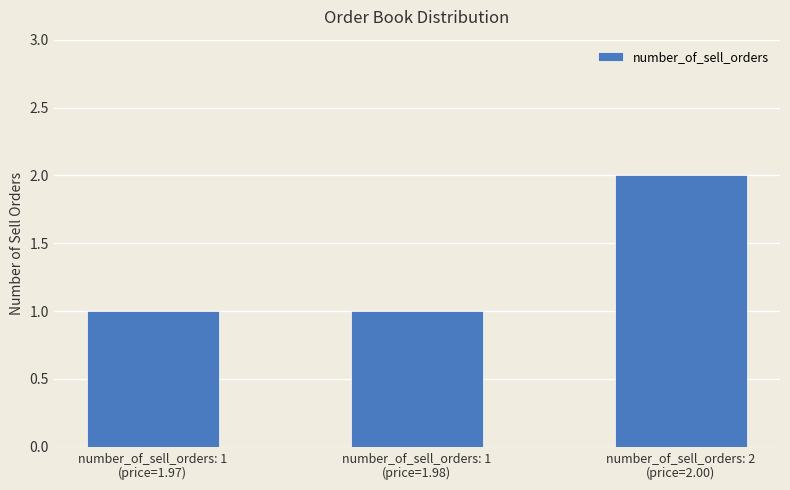

The chart shows a value of 1 at number_of_sell_orders: 2
(price=2.00). True or false?

False